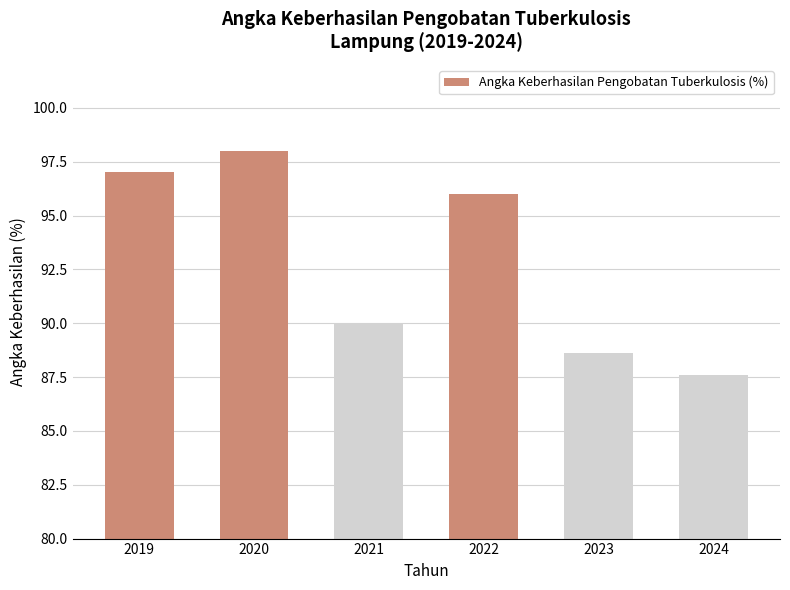

What is the difference between the maximum and minimum values?

10.4